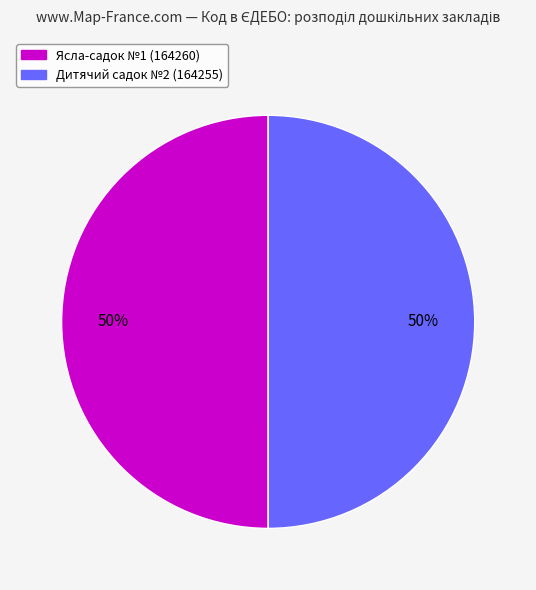

How many segments does this pie chart have?

2